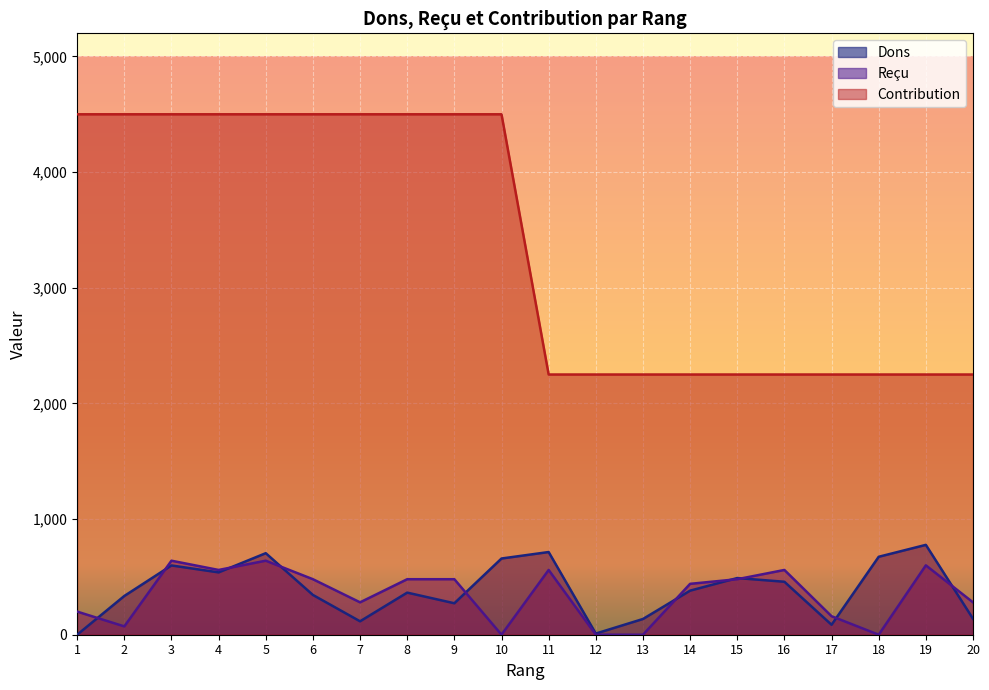

At how many categories does at least one series exceed 4042?

10